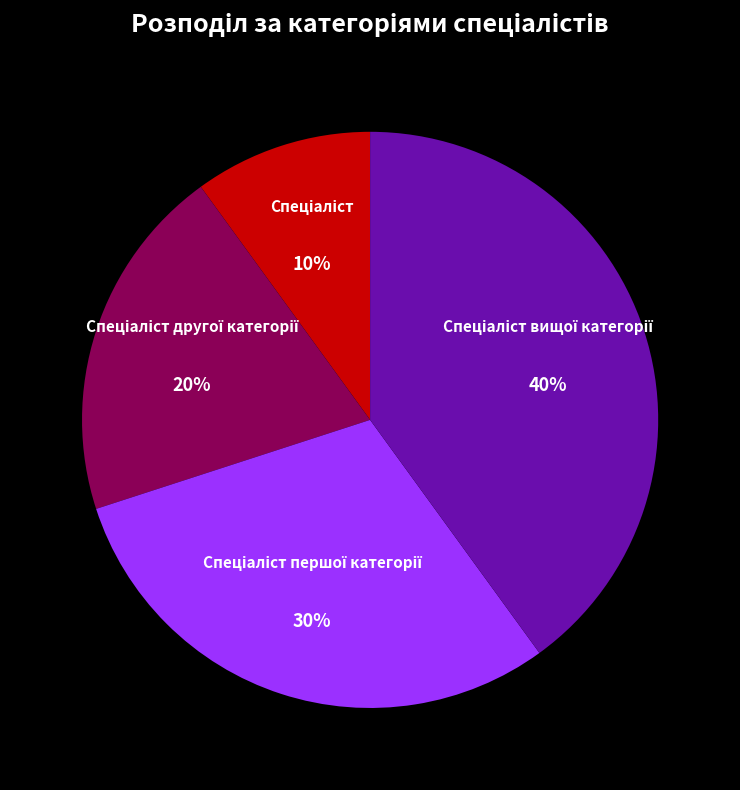

Does any single category account for the majority?

No